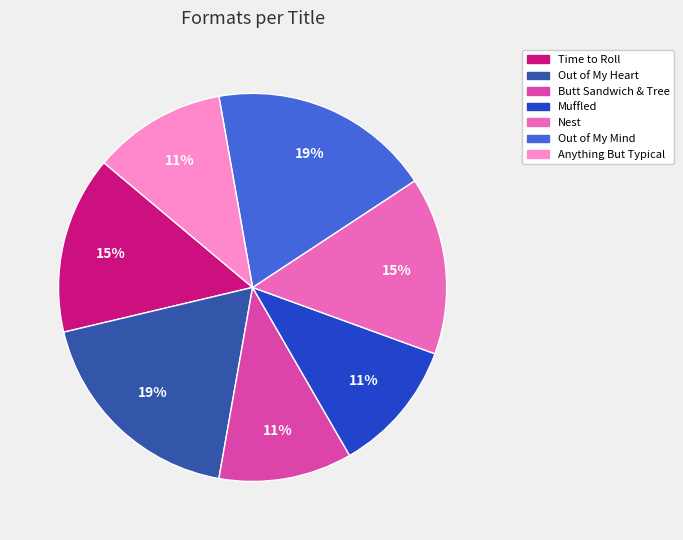

Combined, do Time to Roll and Anything But Typical account for over 50%?

No